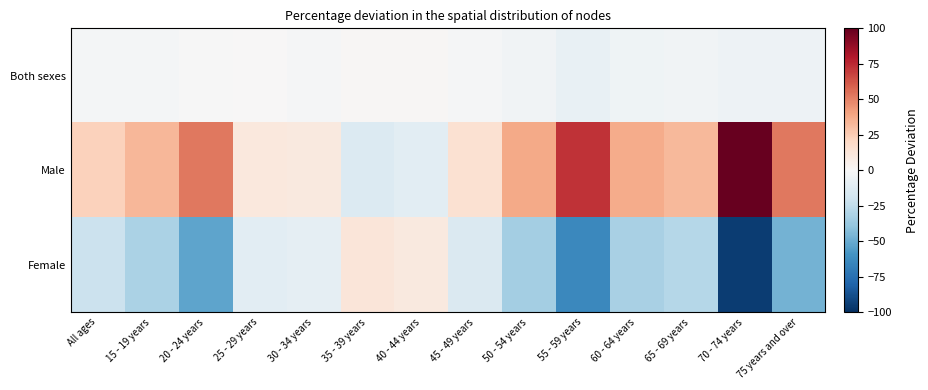

At 25 - 29 years, list the series in order from smallest to largest.

Female, Both sexes, Male